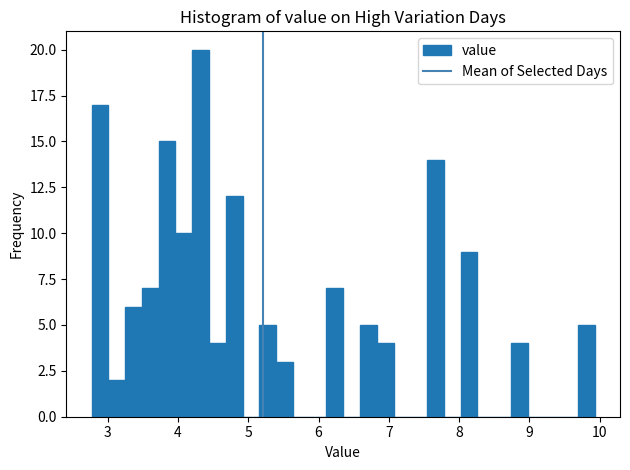

Around what value on the x-axis is the tallest bar? Give the approximate position of its centre, as read against the axis.

4.3